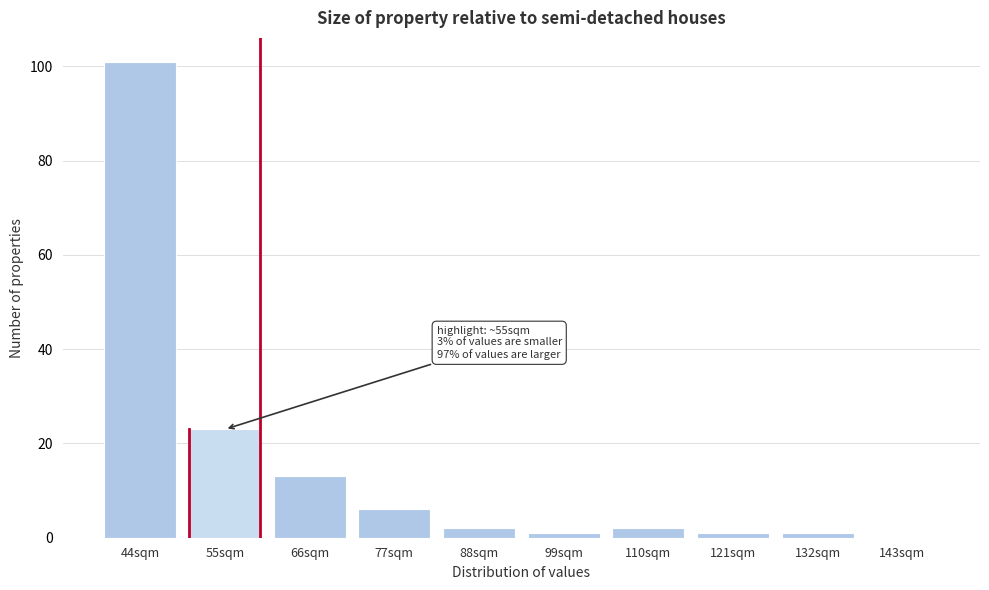

Reading left to right, extract all data points from this chart.

44sqm=101	55sqm=23	66sqm=13	77sqm=6	88sqm=2	99sqm=1	110sqm=2	121sqm=1	132sqm=1	143sqm=0